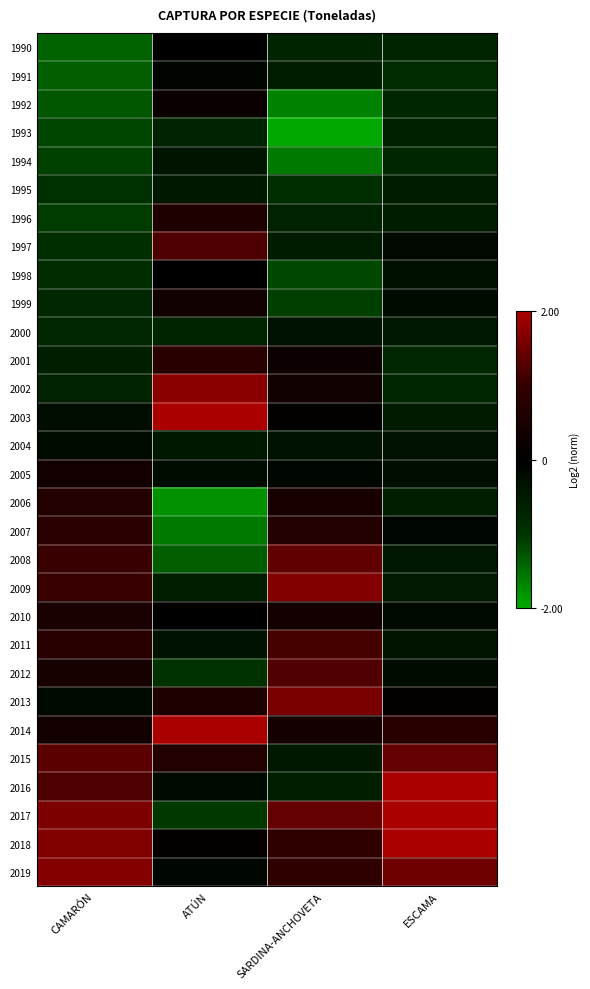

Reading left to right, extract all data points from this chart.

1990: CAMARÓN=-1.4	ATÚN=-0.0	SARDINA-ANCHOVETA=-0.7	ESCAMA=-0.7
1991: CAMARÓN=-1.4	ATÚN=-0.1	SARDINA-ANCHOVETA=-0.6	ESCAMA=-0.8
1992: CAMARÓN=-1.3	ATÚN=0.2	SARDINA-ANCHOVETA=-1.7	ESCAMA=-0.8
1993: CAMARÓN=-1.2	ATÚN=-0.7	SARDINA-ANCHOVETA=-2.0	ESCAMA=-0.6
1994: CAMARÓN=-1.1	ATÚN=-0.4	SARDINA-ANCHOVETA=-1.6	ESCAMA=-0.8
1995: CAMARÓN=-0.9	ATÚN=-0.5	SARDINA-ANCHOVETA=-0.9	ESCAMA=-0.6
1996: CAMARÓN=-1.1	ATÚN=0.6	SARDINA-ANCHOVETA=-0.7	ESCAMA=-0.6
1997: CAMARÓN=-0.9	ATÚN=1.2	SARDINA-ANCHOVETA=-0.5	ESCAMA=-0.2
1998: CAMARÓN=-0.9	ATÚN=0.0	SARDINA-ANCHOVETA=-1.2	ESCAMA=-0.3
1999: CAMARÓN=-0.8	ATÚN=0.3	SARDINA-ANCHOVETA=-1.1	ESCAMA=-0.2
2000: CAMARÓN=-0.8	ATÚN=-0.7	SARDINA-ANCHOVETA=-0.4	ESCAMA=-0.4
2001: CAMARÓN=-0.6	ATÚN=0.8	SARDINA-ANCHOVETA=0.2	ESCAMA=-0.8
2002: CAMARÓN=-0.7	ATÚN=1.7	SARDINA-ANCHOVETA=0.3	ESCAMA=-0.8
2003: CAMARÓN=-0.3	ATÚN=2.5	SARDINA-ANCHOVETA=0.1	ESCAMA=-0.5
2004: CAMARÓN=-0.2	ATÚN=-0.5	SARDINA-ANCHOVETA=-0.4	ESCAMA=-0.3
2005: CAMARÓN=0.4	ATÚN=-0.2	SARDINA-ANCHOVETA=-0.2	ESCAMA=-0.3
2006: CAMARÓN=0.7	ATÚN=-1.8	SARDINA-ANCHOVETA=0.5	ESCAMA=-0.6
2007: CAMARÓN=0.8	ATÚN=-1.6	SARDINA-ANCHOVETA=0.7	ESCAMA=-0.2
2008: CAMARÓN=1.0	ATÚN=-1.3	SARDINA-ANCHOVETA=1.4	ESCAMA=-0.4
2009: CAMARÓN=1.0	ATÚN=-0.6	SARDINA-ANCHOVETA=1.7	ESCAMA=-0.5
2010: CAMARÓN=0.5	ATÚN=0.0	SARDINA-ANCHOVETA=0.4	ESCAMA=-0.2
2011: CAMARÓN=0.8	ATÚN=-0.4	SARDINA-ANCHOVETA=1.2	ESCAMA=-0.4
2012: CAMARÓN=0.4	ATÚN=-1.0	SARDINA-ANCHOVETA=1.2	ESCAMA=-0.2
2013: CAMARÓN=-0.2	ATÚN=0.6	SARDINA-ANCHOVETA=1.6	ESCAMA=0.1
2014: CAMARÓN=0.4	ATÚN=2.3	SARDINA-ANCHOVETA=0.4	ESCAMA=0.8
2015: CAMARÓN=1.3	ATÚN=0.6	SARDINA-ANCHOVETA=-0.5	ESCAMA=1.4
2016: CAMARÓN=1.2	ATÚN=-0.2	SARDINA-ANCHOVETA=-0.6	ESCAMA=2.1
2017: CAMARÓN=1.6	ATÚN=-1.0	SARDINA-ANCHOVETA=1.4	ESCAMA=2.4
2018: CAMARÓN=1.7	ATÚN=0.1	SARDINA-ANCHOVETA=0.9	ESCAMA=2.9
2019: CAMARÓN=1.7	ATÚN=-0.2	SARDINA-ANCHOVETA=0.9	ESCAMA=1.5